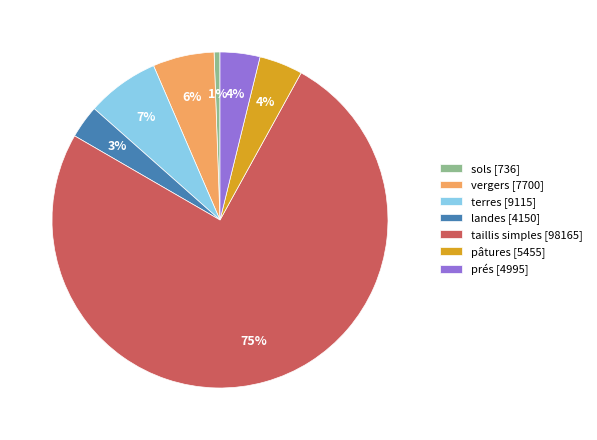

Which category has the biggest portion of the pie?

taillis simples [98165]